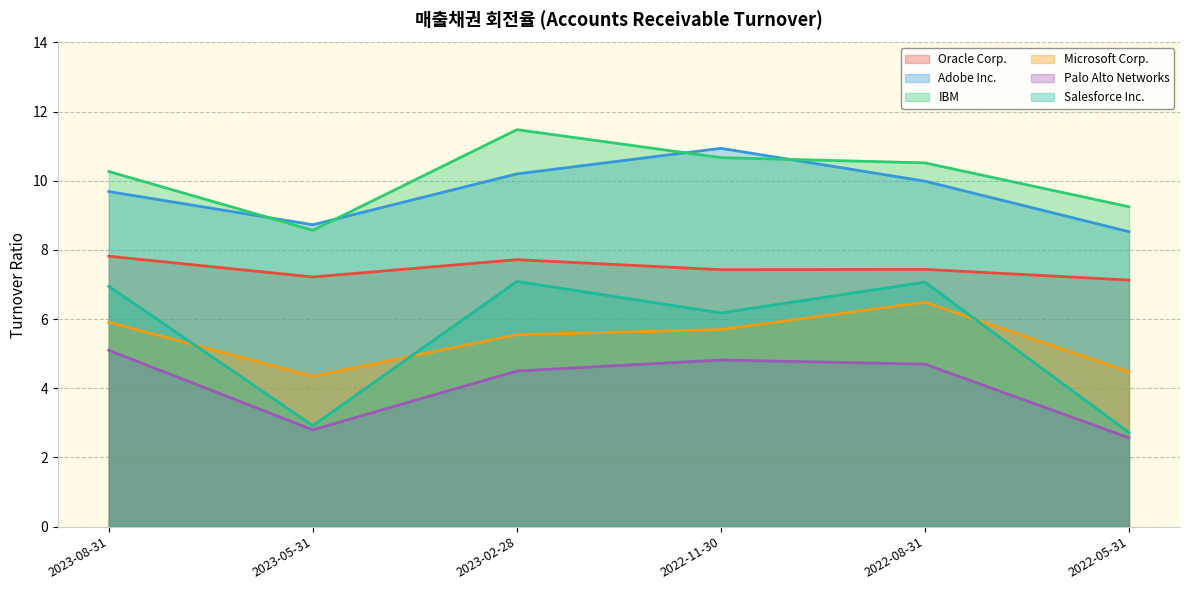

Does the chart have visible grid lines?

Yes